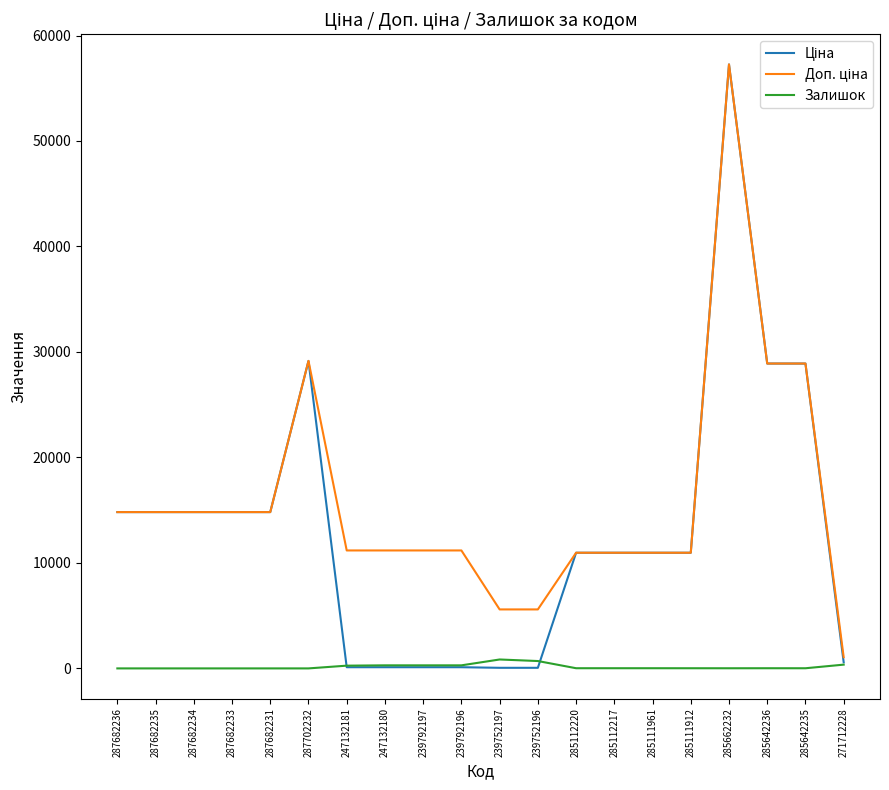

Is it true that Залишок equals 698.0 at 239752196?

True